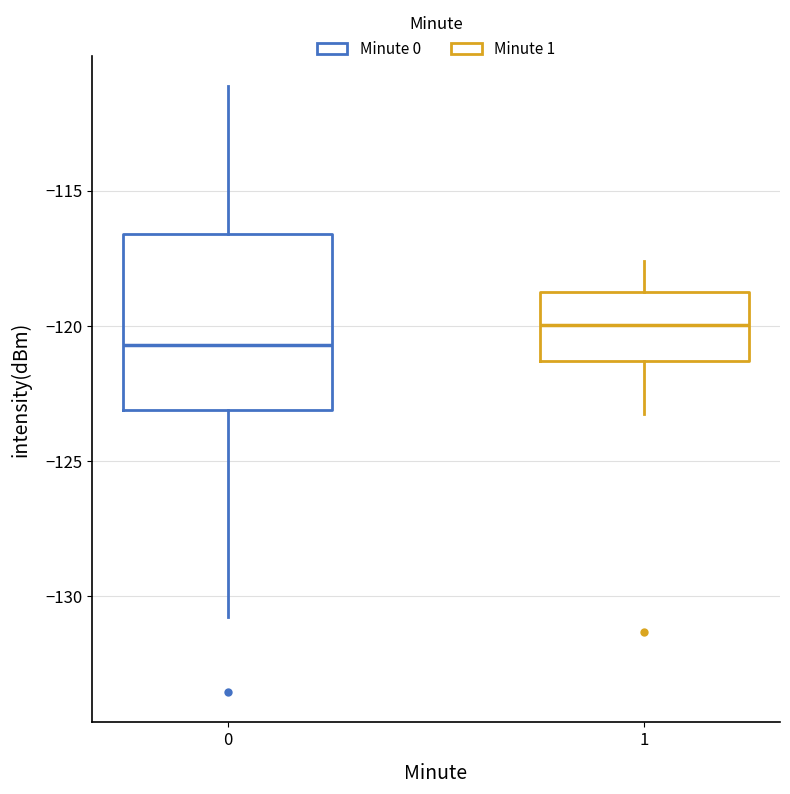

Where does the median line of the box at x = 1 sit on the y-axis? The values are not printed on the chart, so give them approximately, as read against the axis.

-120.0